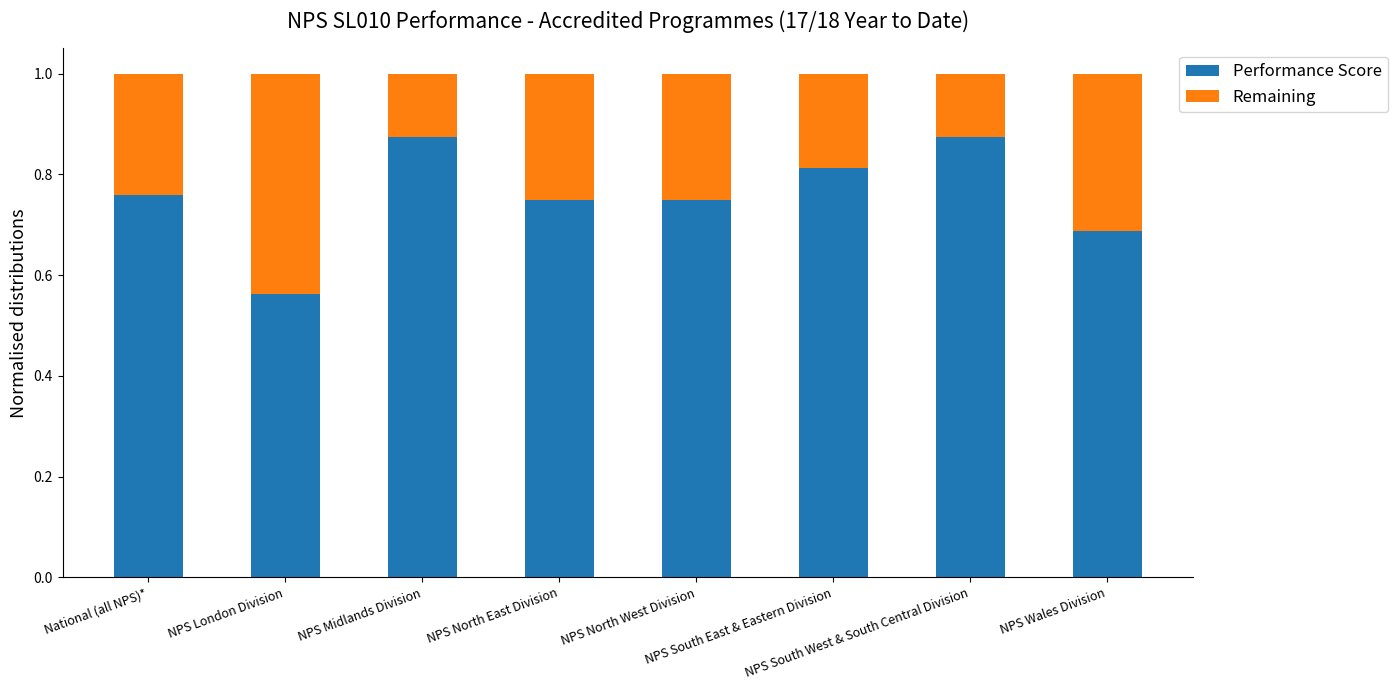

What is the difference between the Performance Score values at NPS South East & Eastern Division and NPS London Division?

0.2